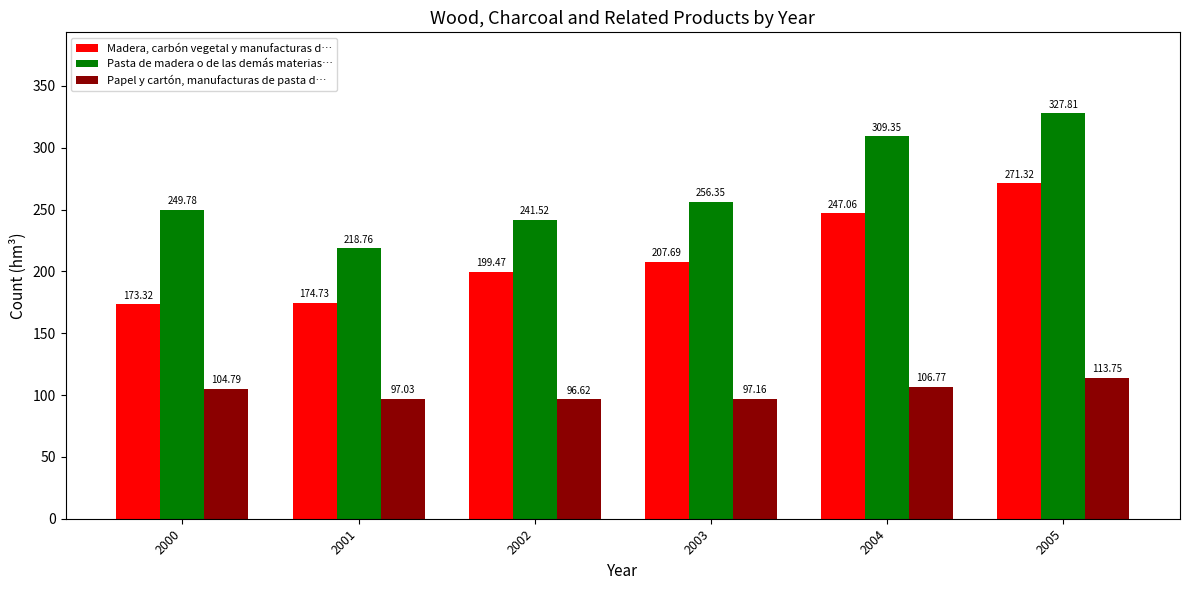

List the labels in order of Pasta de madera o de las demás materias… value, largest first.

2005, 2004, 2003, 2000, 2002, 2001